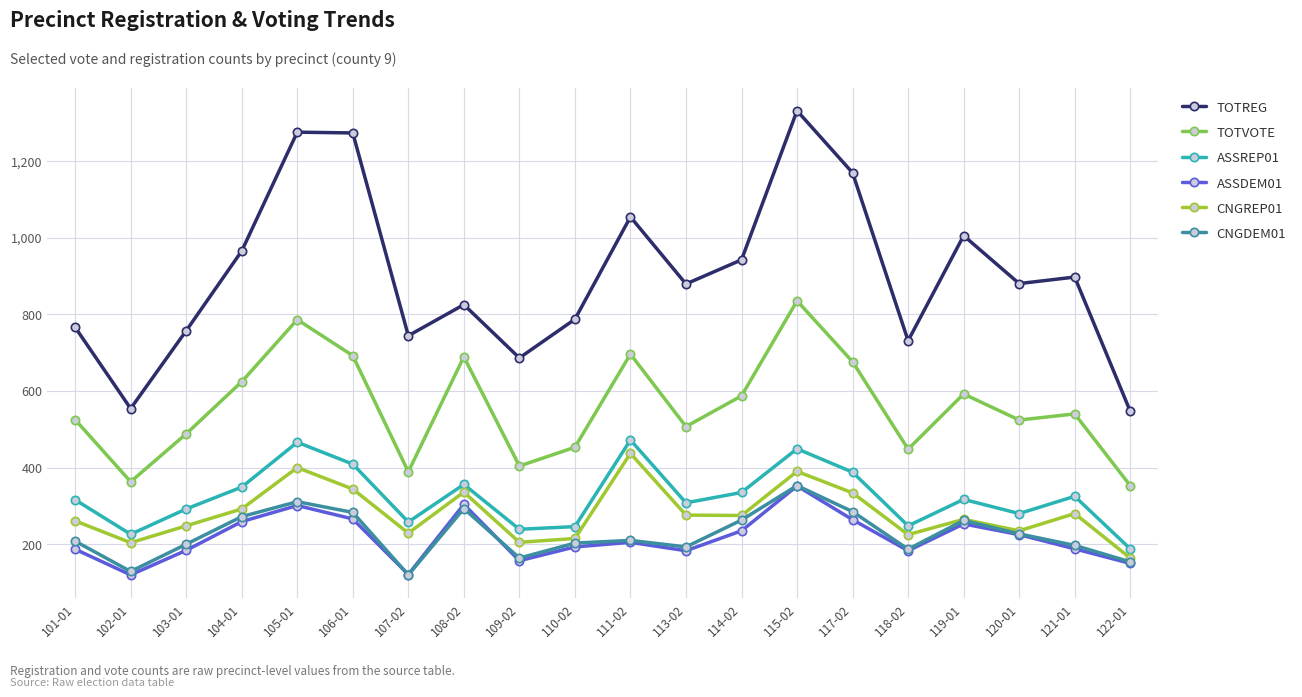

What is the sum of all CNGDEM01 values?

4514